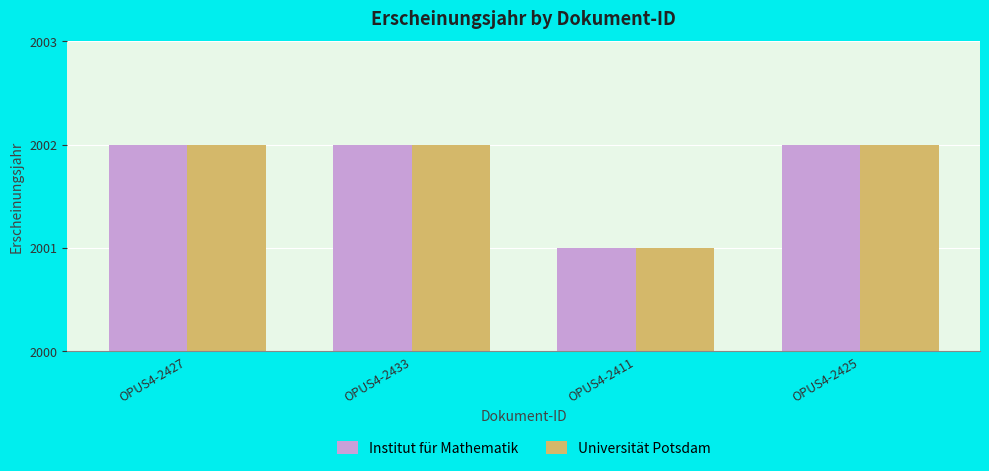

What is the minimum value shown in the chart?

2001